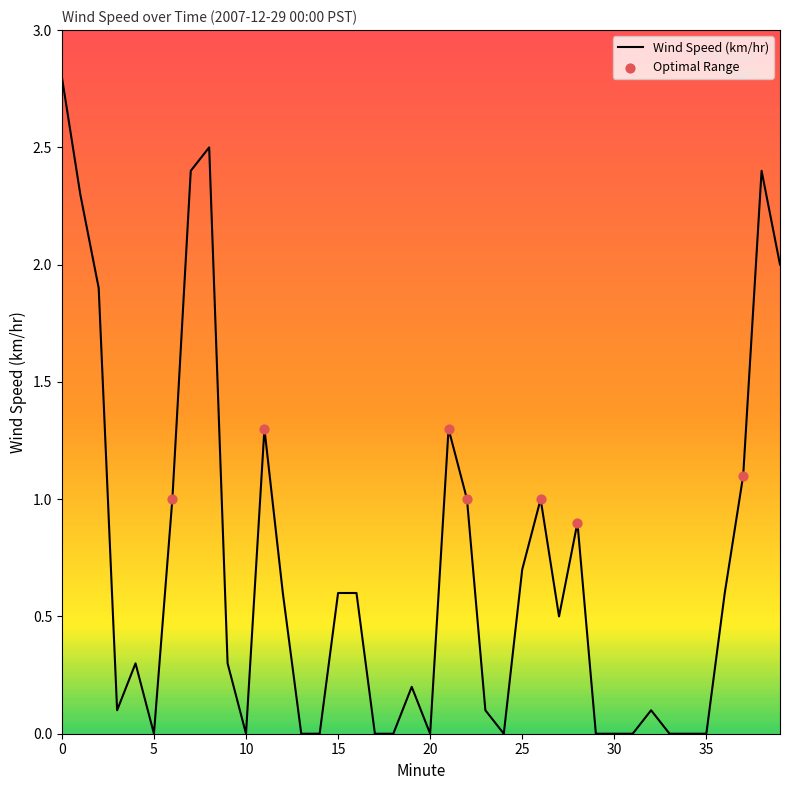

What is the maximum value shown in the chart?

2.8